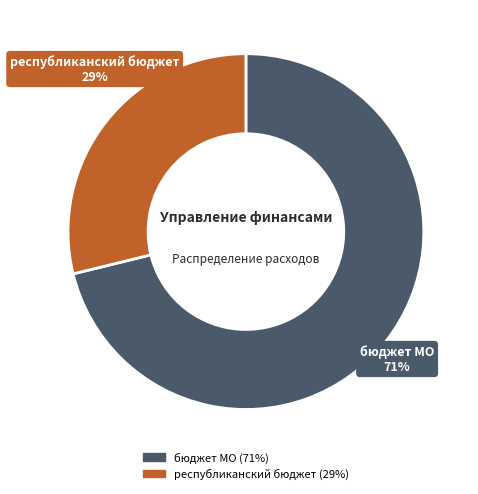

Which category has the smallest portion of the pie?

республиканский бюджет